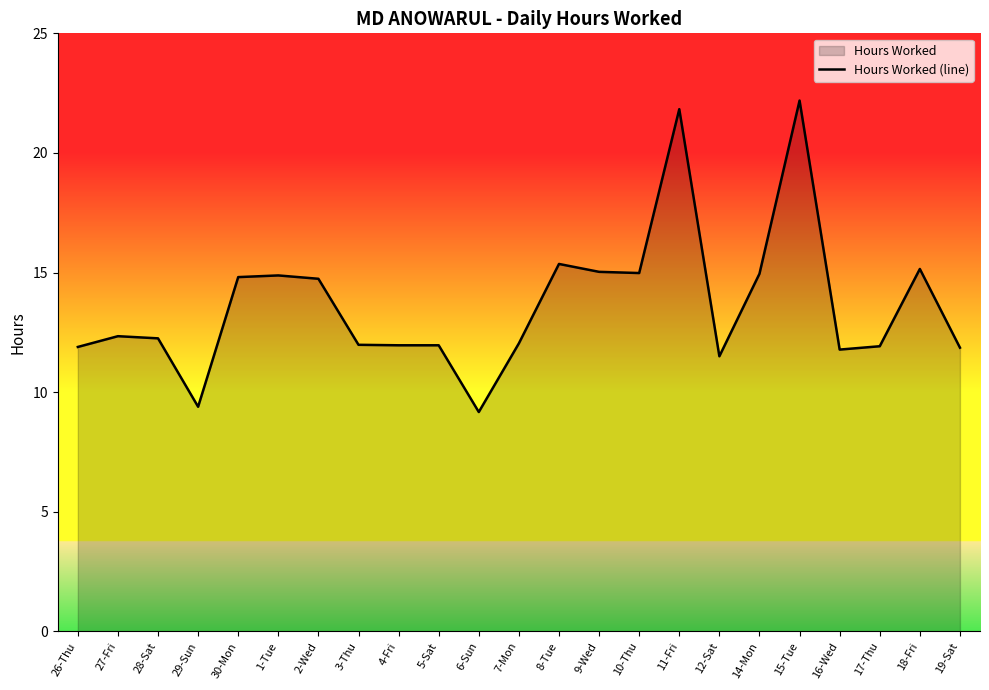

The chart shows a value of 11.8 at 16-Wed. True or false?

True